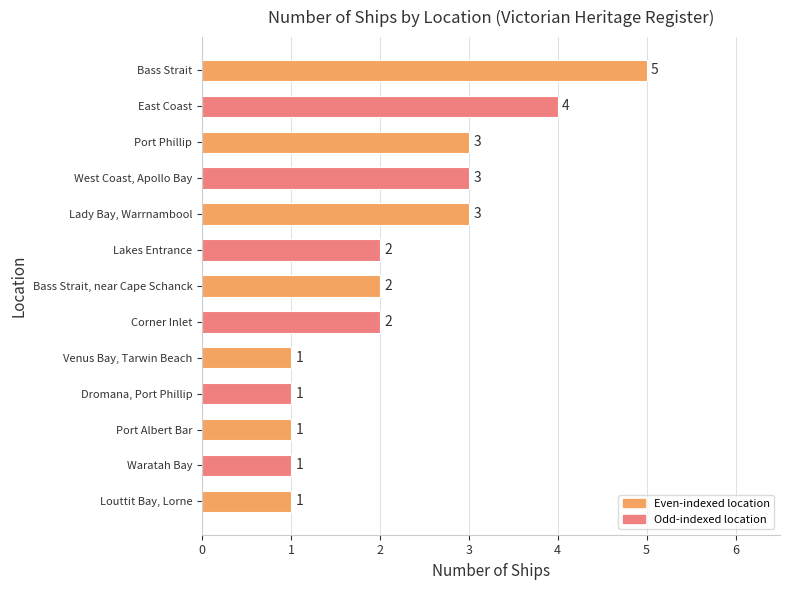

How many values are below 2?

5